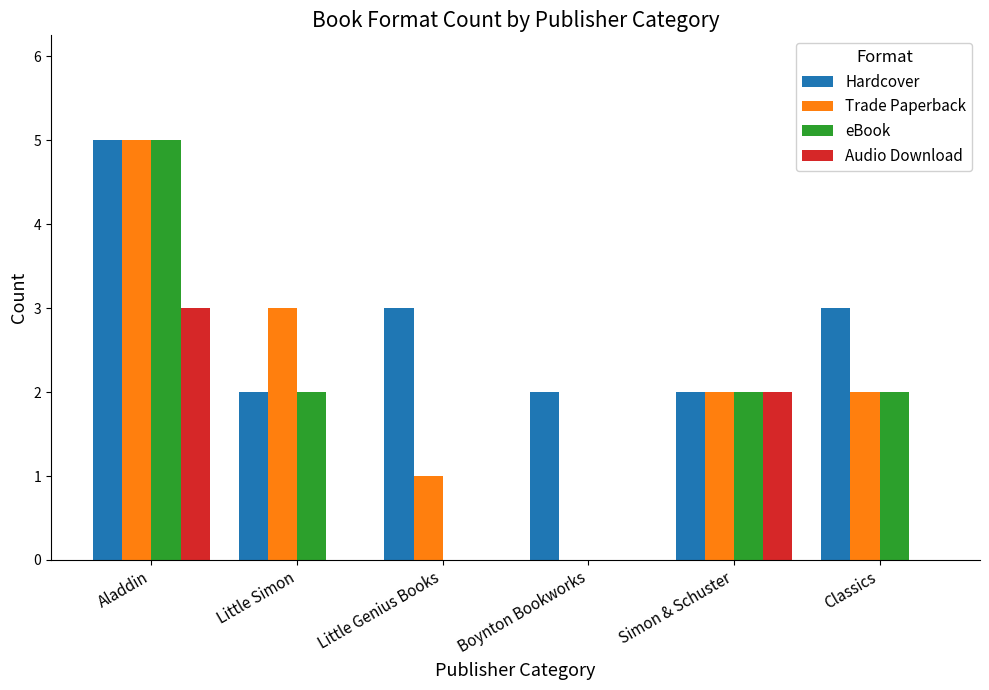

What is the sum of the eBook values at Classics and Simon & Schuster?

4